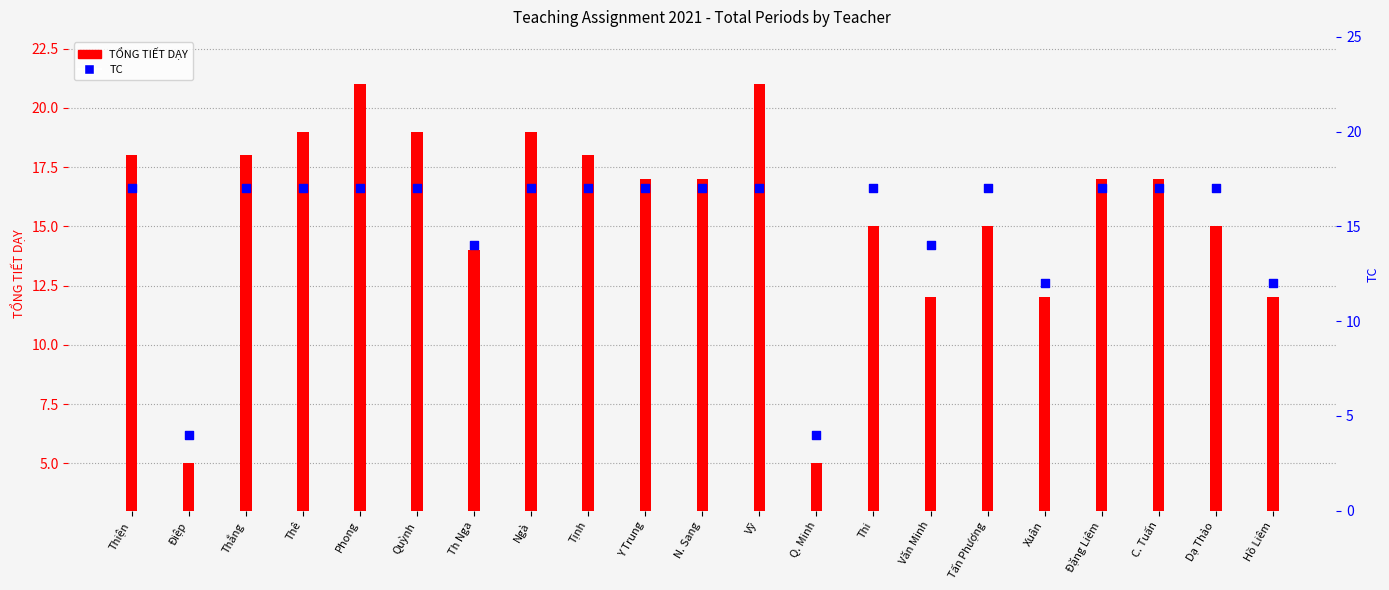

What is the total value across all series at Quỳnh?

36